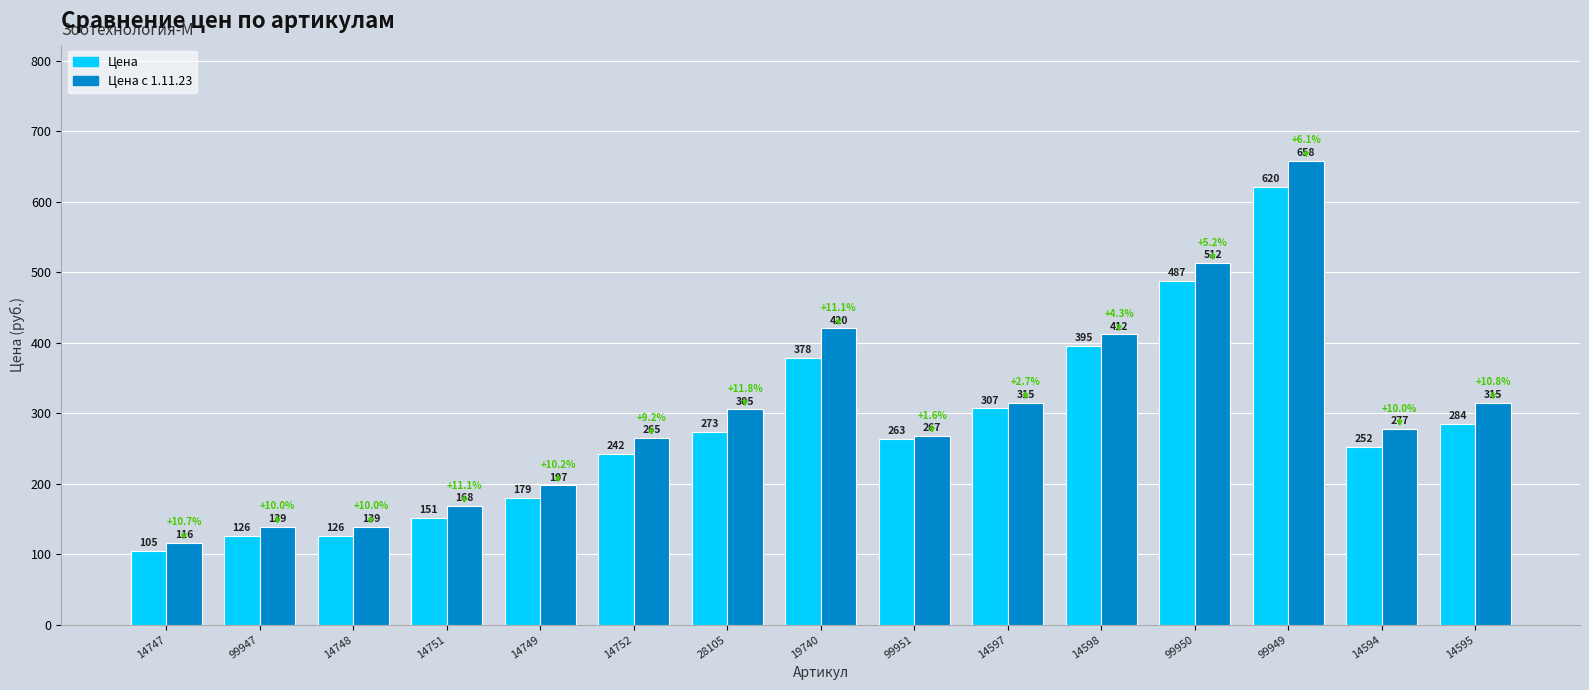

What position from the left is 14594?

14